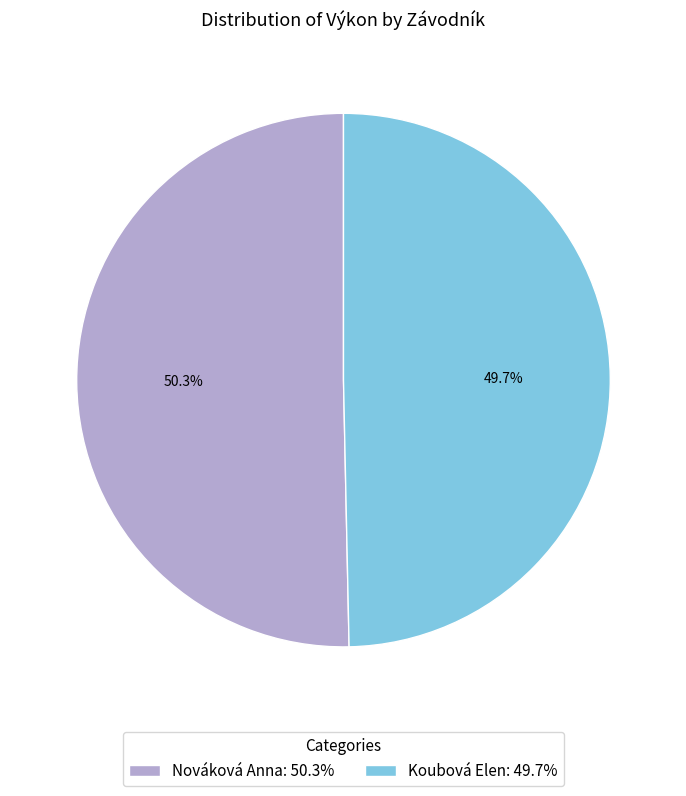

To the nearest percent, what is the average slice percentage?

50%